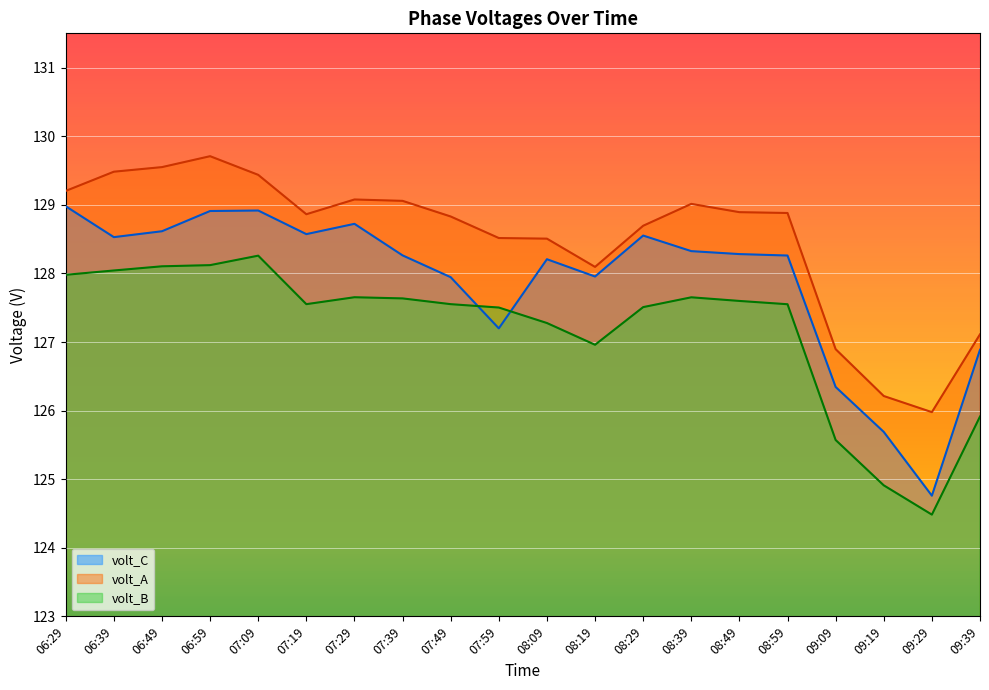

Rank the series at 07:39 from highest to lowest value.

volt_A, volt_C, volt_B